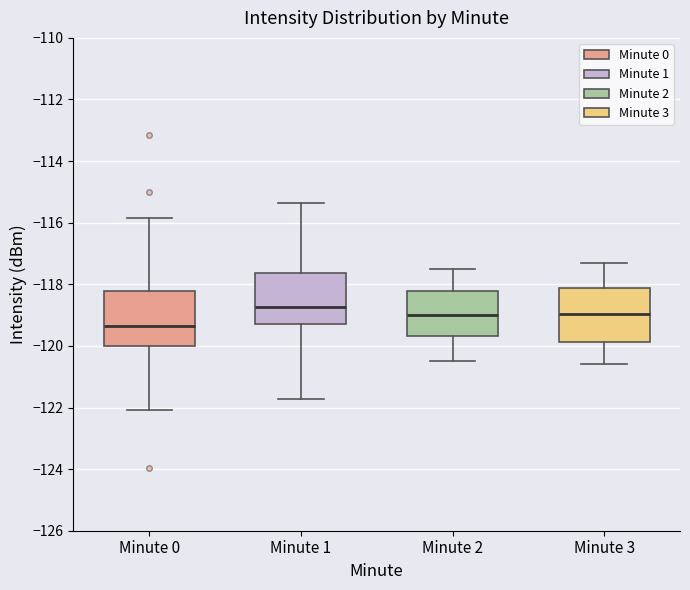

Where is the lower edge of the box for Minute 2 on the y-axis? The values are not printed on the chart, so give them approximately, as read against the axis.

-119.6